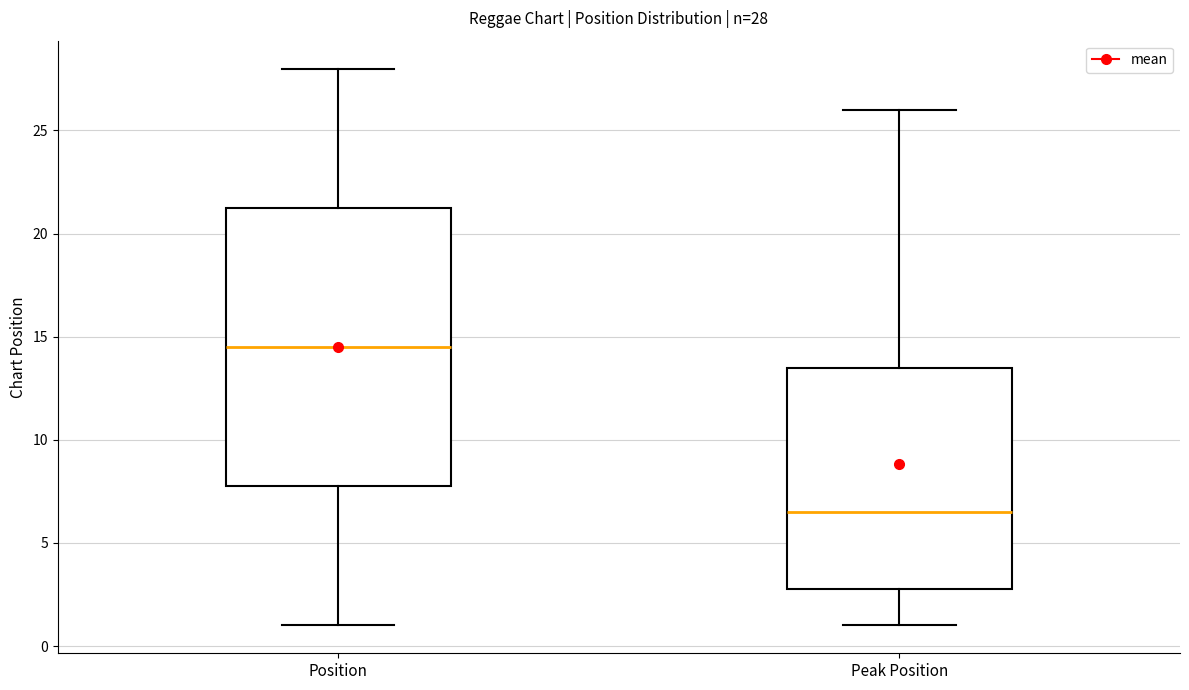

Comparing the boxes themselves (not the whiskers), which one is the tallest?

Position